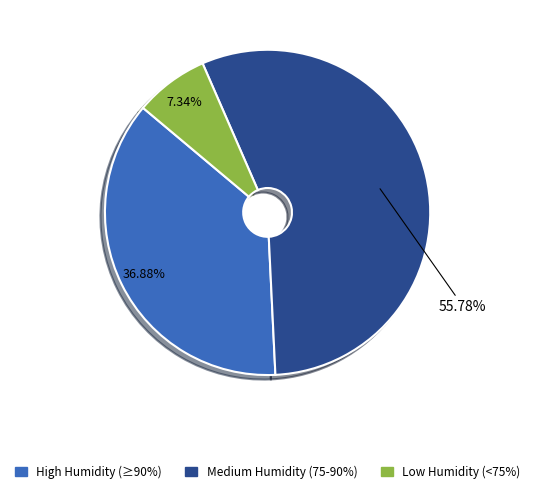

Does any single category account for the majority?

Yes